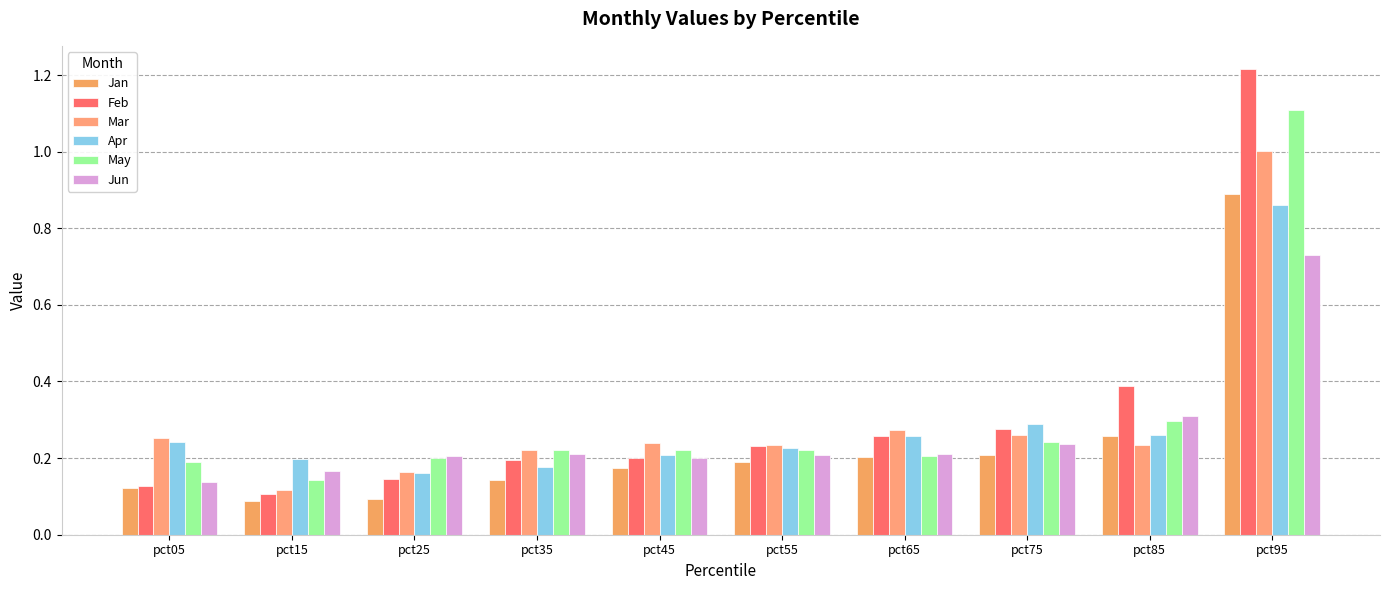

How many May values are between 0 and 1?

9